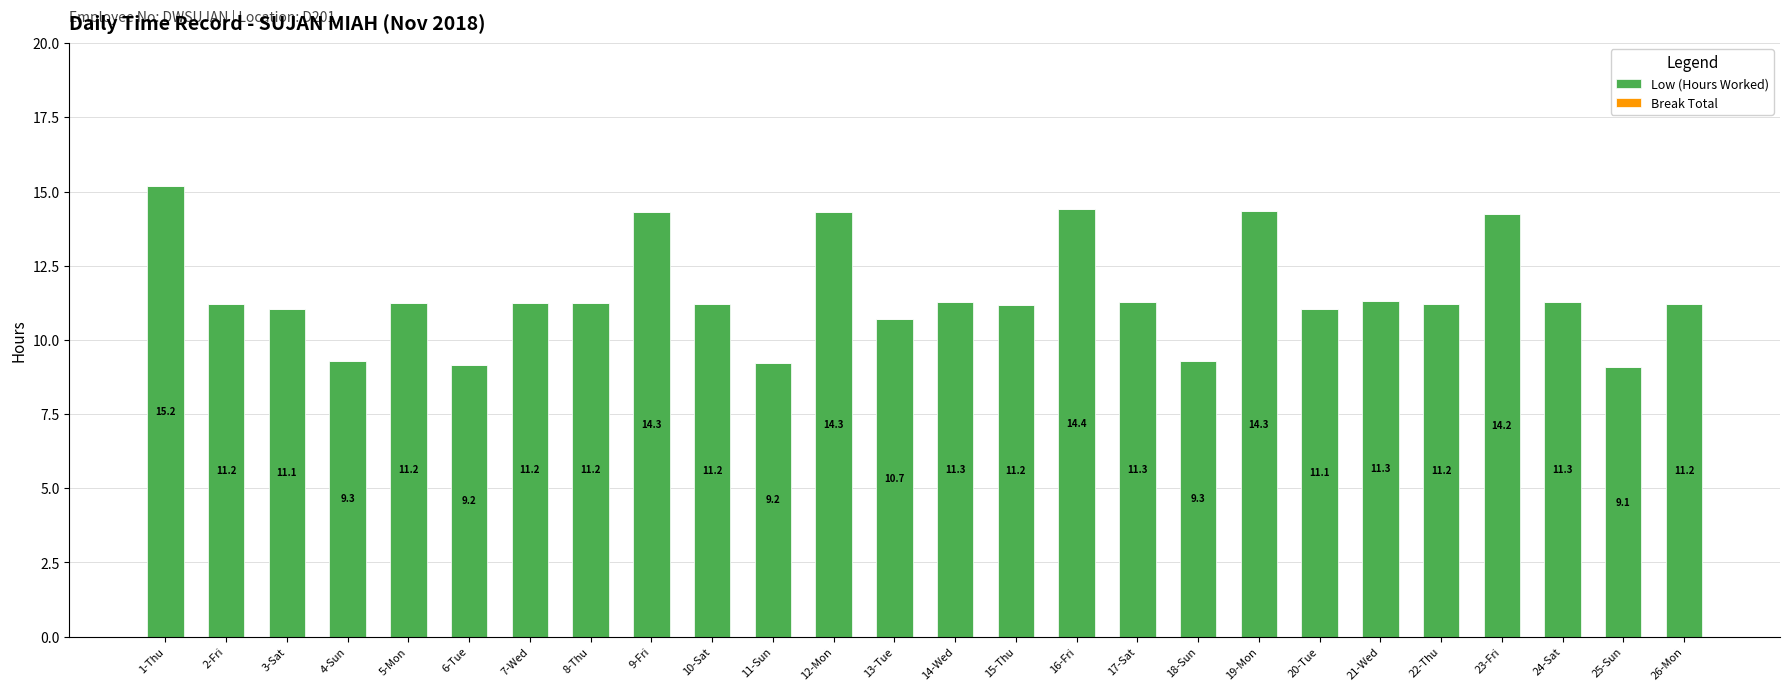

The chart shows a value of 11.2 at 15-Thu. True or false?

True